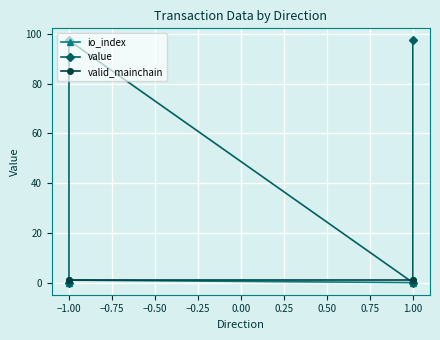

What is the label of the 3rd point from the right?

−1.00